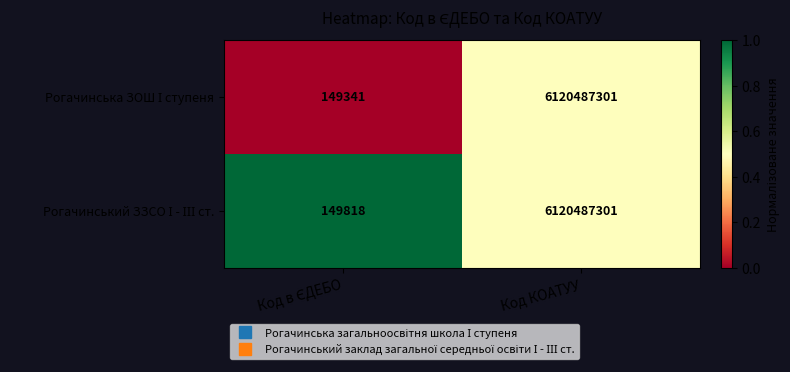

What is the total value across all series at Код КОАТУУ?

12240974602